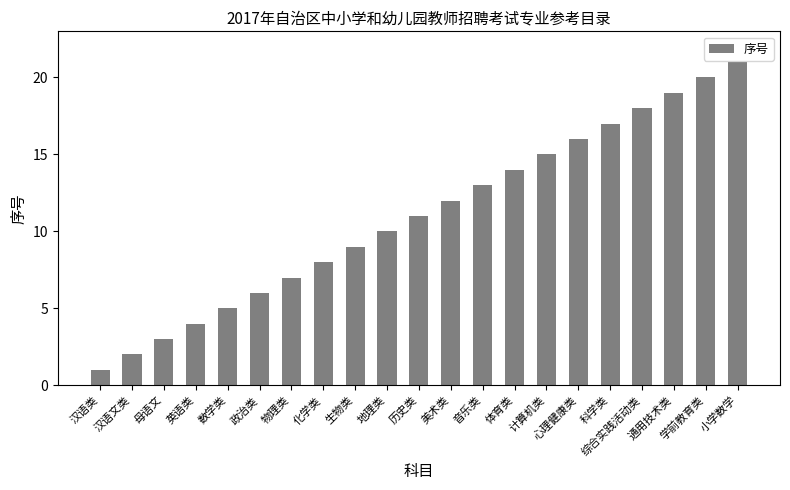

What is the ratio of the value at 汉语类 to the value at 体育类?

0.1